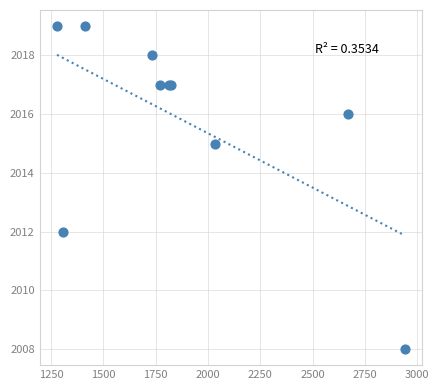

What Y value in the scatter plot is closest to 2013?

2012